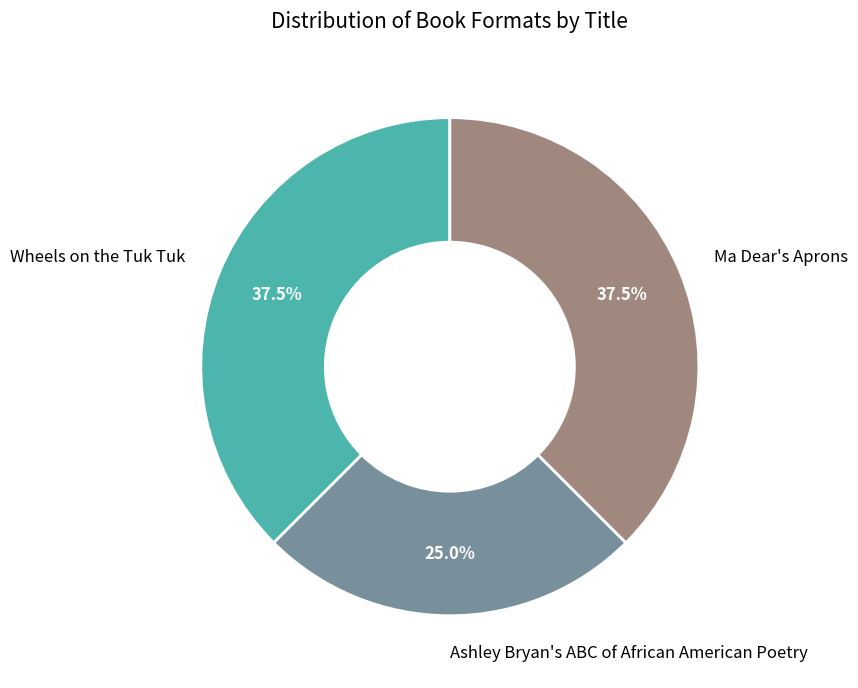

How many slices are in this pie chart?

3